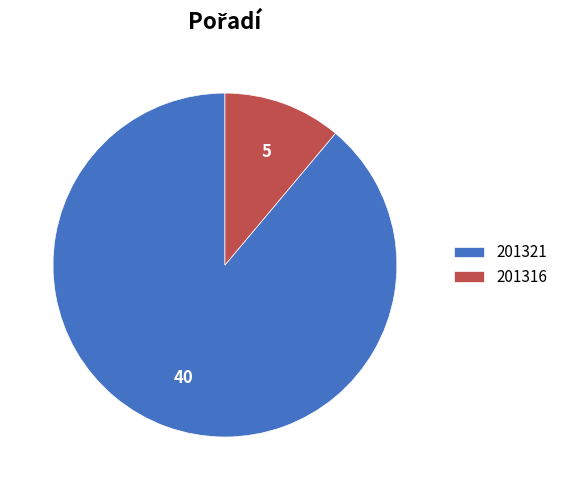

Do 201316 and 201321 together represent more than half of the pie?

Yes